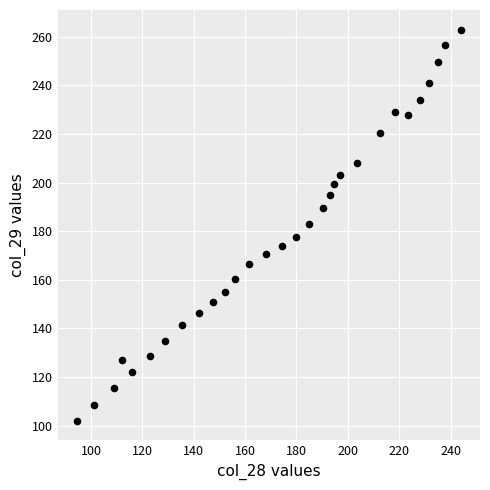

What is the range of Y values (max minus min)?

161.0